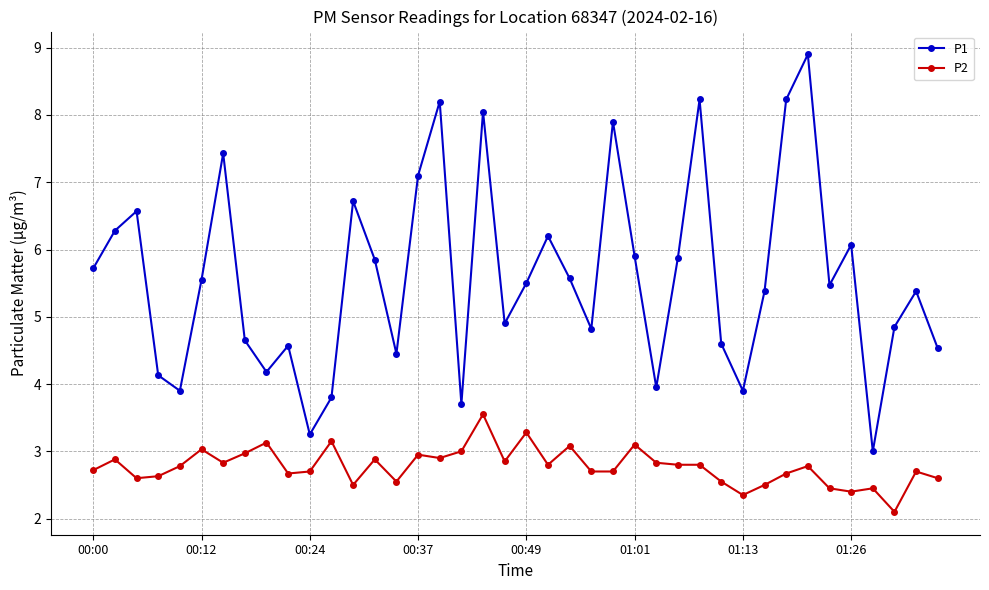

Which series has the largest range (max minus min)?

P1